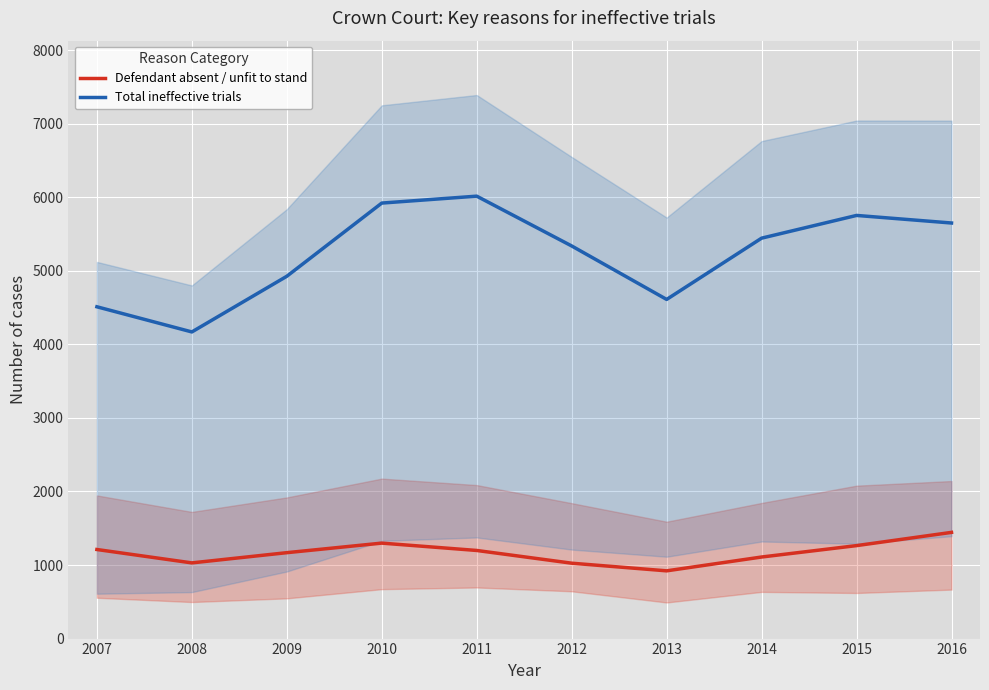

Is the value of Defendant absent / unfit to stand at 2012 greater than the value of Total ineffective trials at 2010?

No